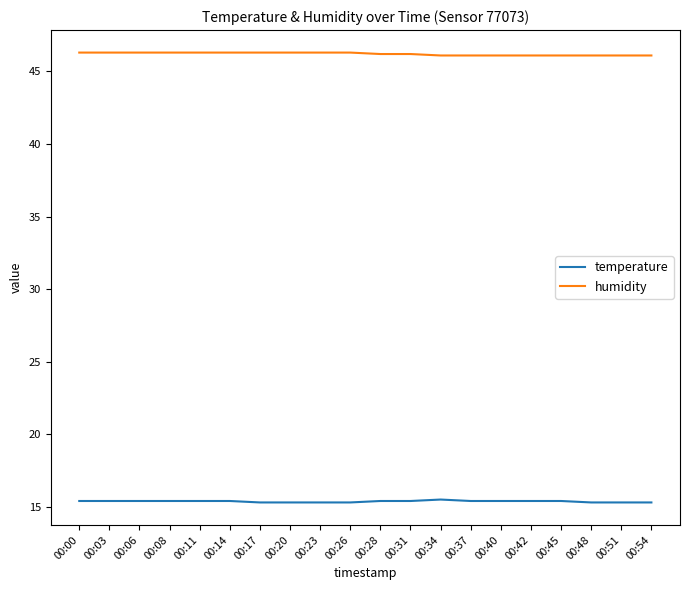

True or false: humidity and temperature intersect in this chart.

False